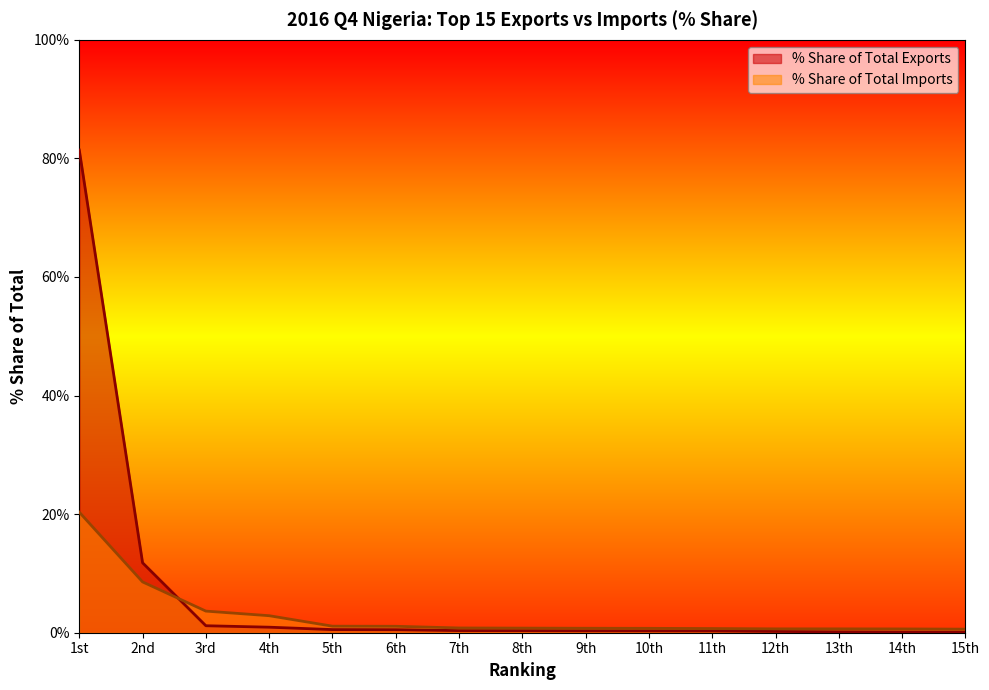

What is the difference between the maximum and minimum values in the % Share of Total Exports series?

81.3